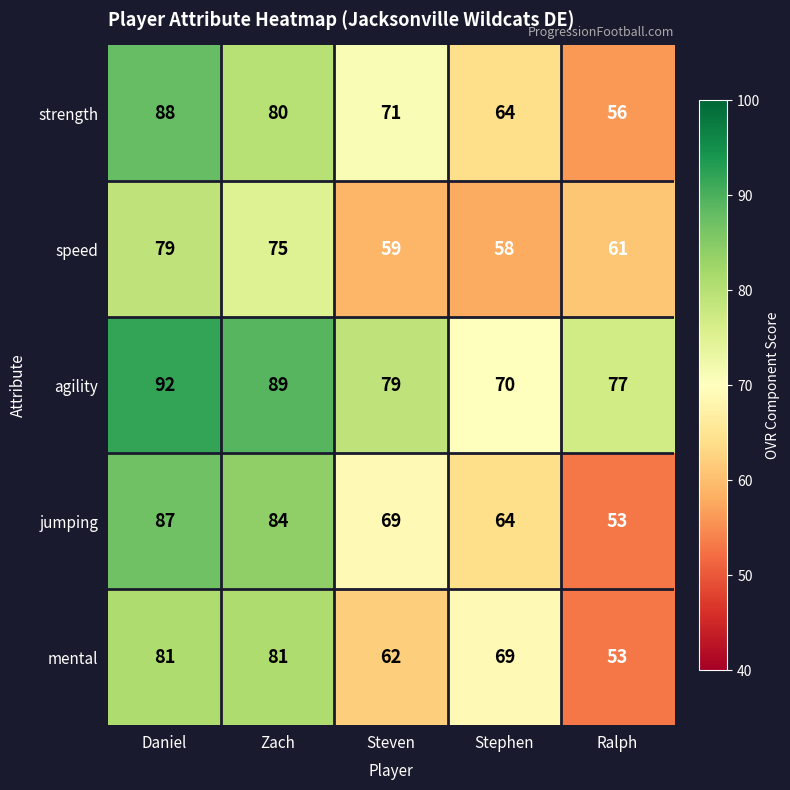

Reading left to right, what are all the values shown in this chart?

strength: Daniel=88	Zach=80	Steven=71	Stephen=64	Ralph=56
speed: Daniel=79	Zach=75	Steven=59	Stephen=58	Ralph=61
agility: Daniel=92	Zach=89	Steven=79	Stephen=70	Ralph=77
jumping: Daniel=87	Zach=84	Steven=69	Stephen=64	Ralph=53
mental: Daniel=81	Zach=81	Steven=62	Stephen=69	Ralph=53